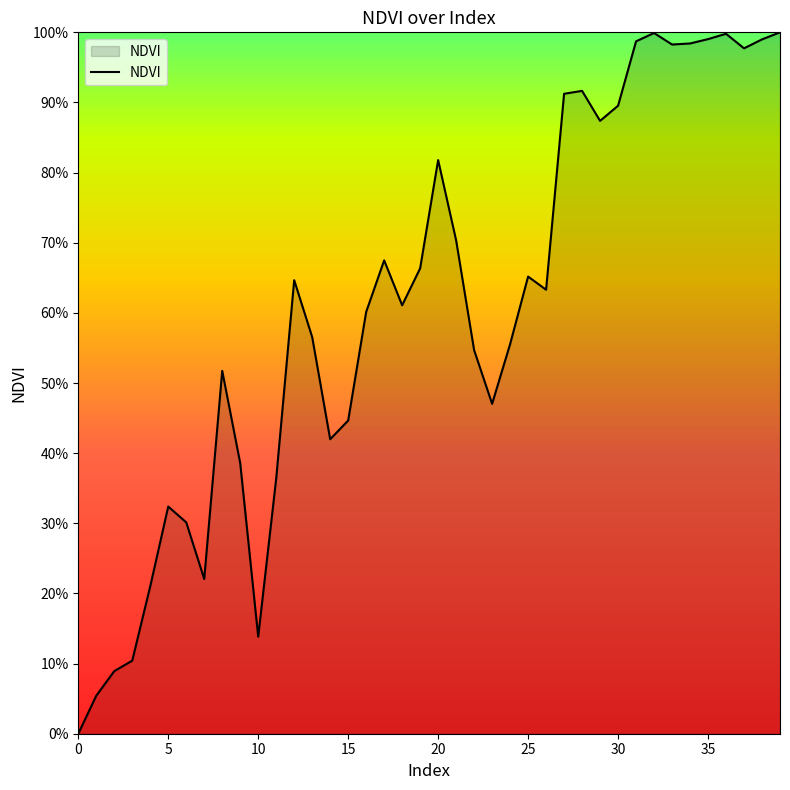

What is the average value?

0.6